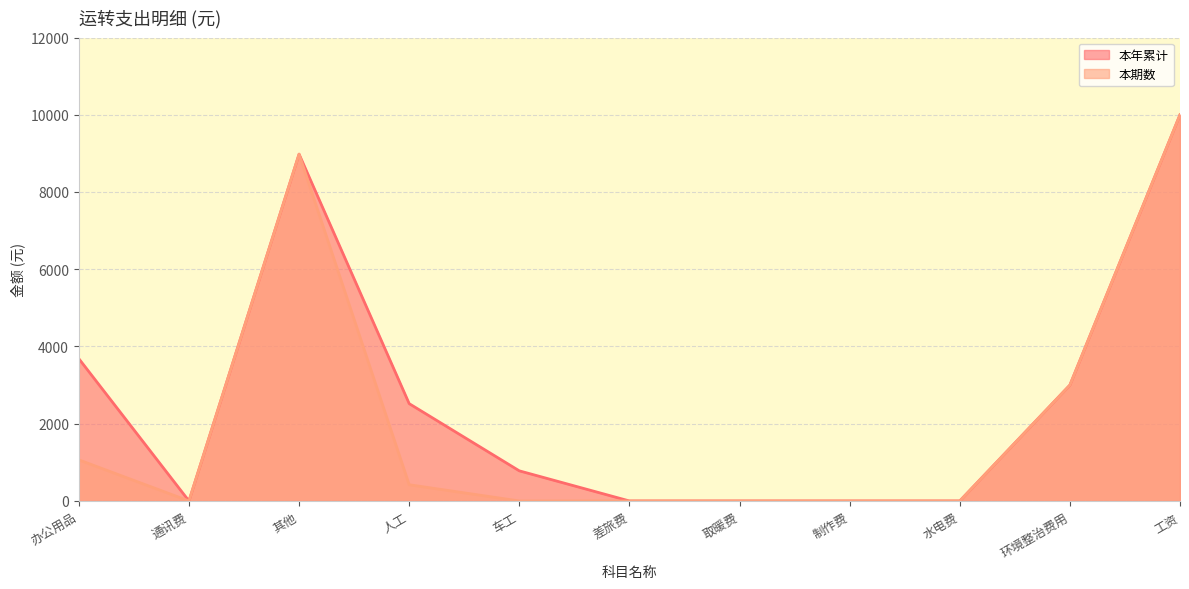

Does the chart display data point markers on the line(s)?

No